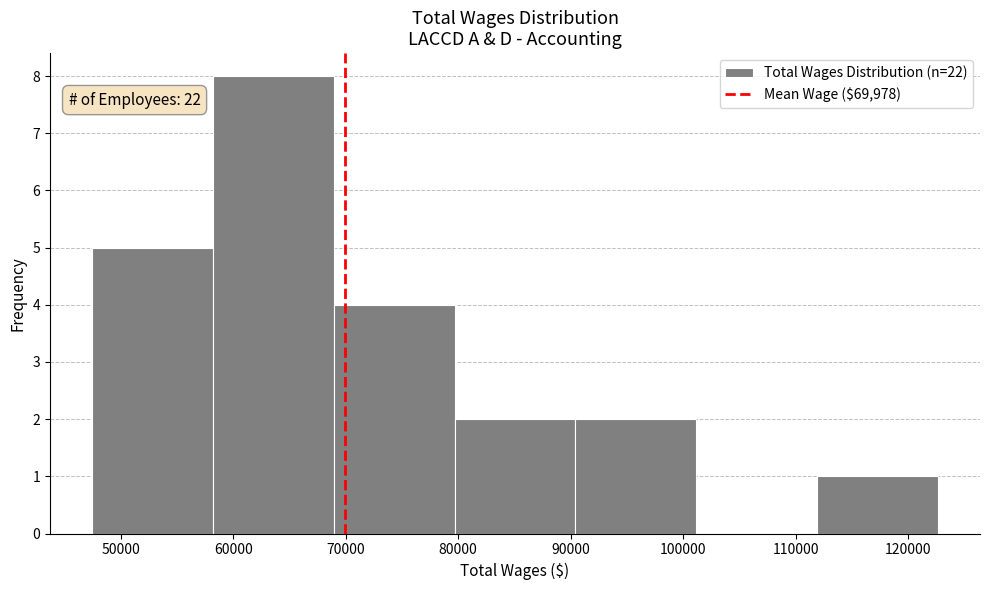

Over which range of the x-axis is the bar tallest?

58000 to 69000